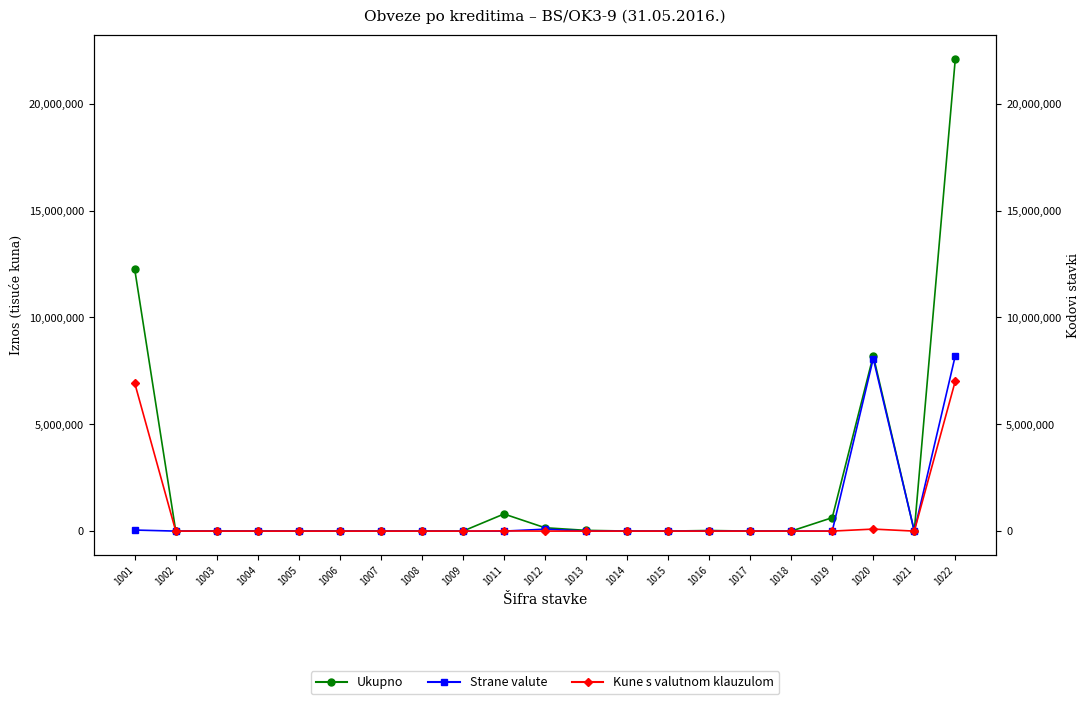

What is the value of the Ukupno point at the 11th from the left?

157148